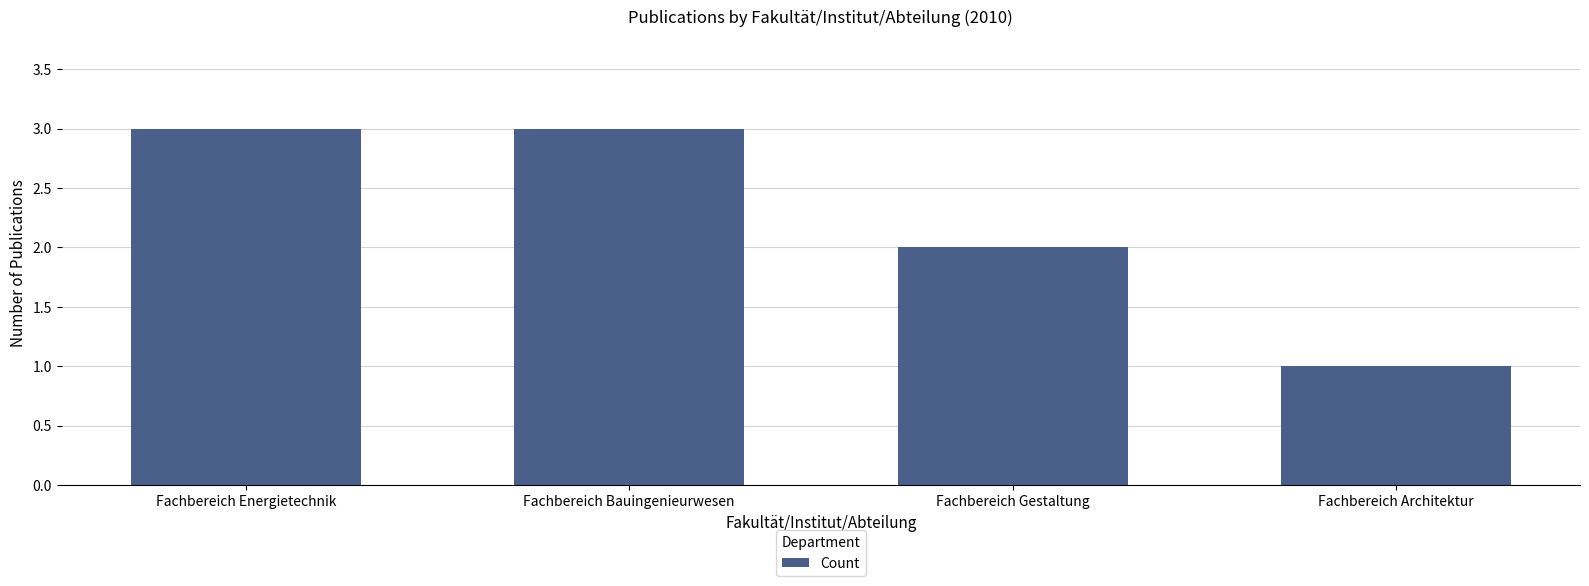

True or false: the data shows 5 at Fachbereich Bauingenieurwesen.

False